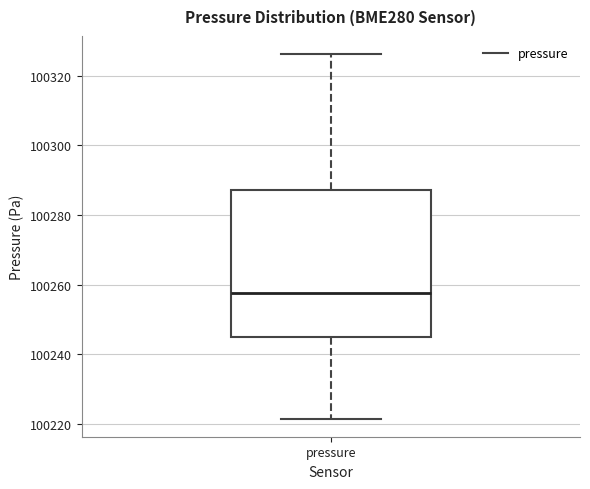

Where is the lower edge of the box for pressure on the y-axis? The values are not printed on the chart, so give them approximately, as read against the axis.

100244